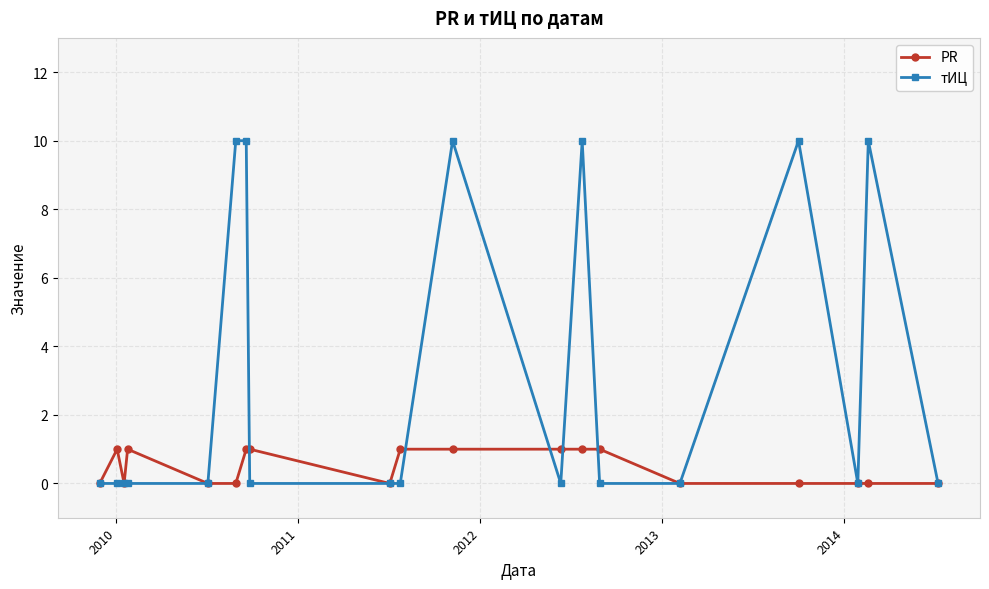

What is the greatest value displayed?

10